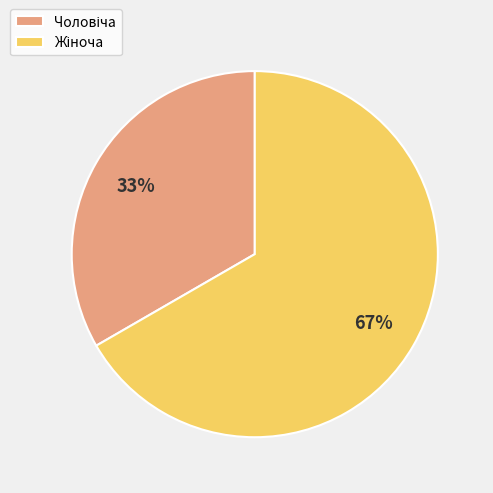

Is there a majority slice in this chart?

Yes